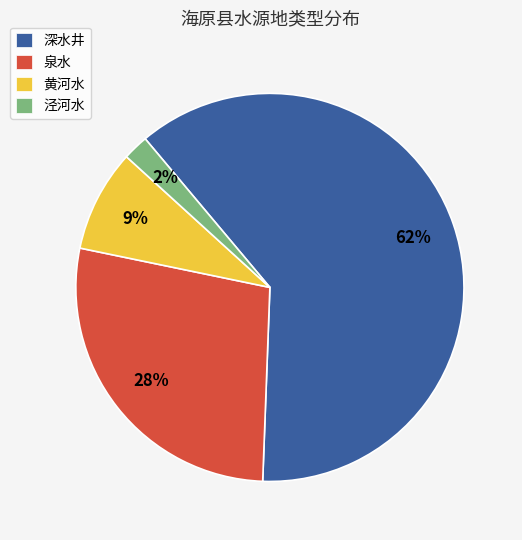

What percentage is the 泉水 slice, to the nearest percent?

28%